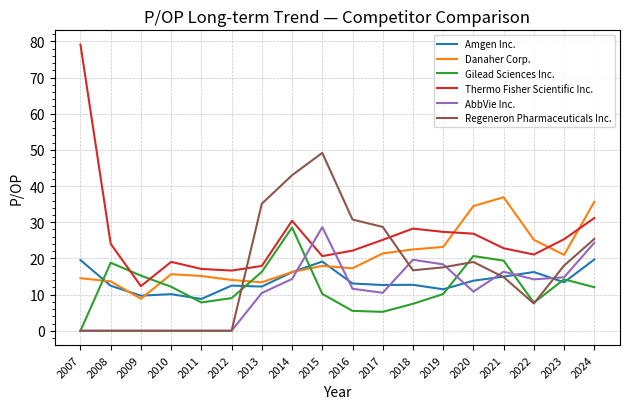

What is the total value across all series at 2008?

68.9